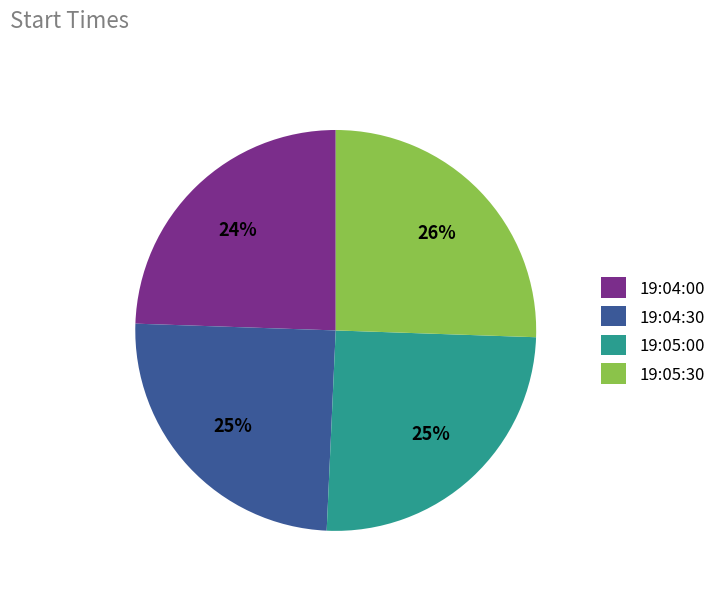

To the nearest percent, what is the difference between the 19:05:30 and 19:04:30 slice percentages?

1%